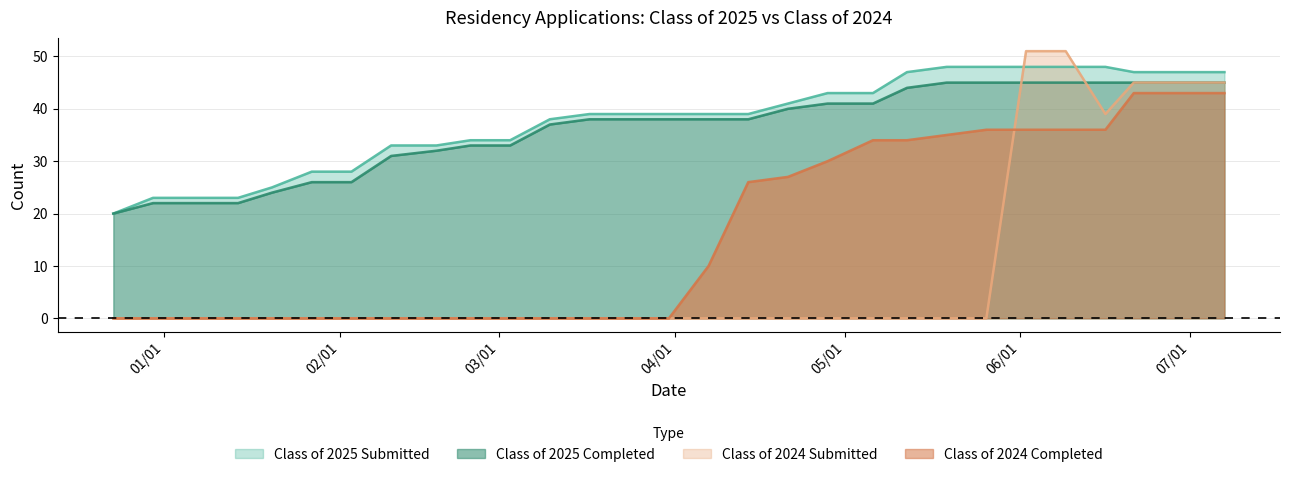

The Class of 2024 Completed series shows 0 at 01/20/2025. True or false?

True